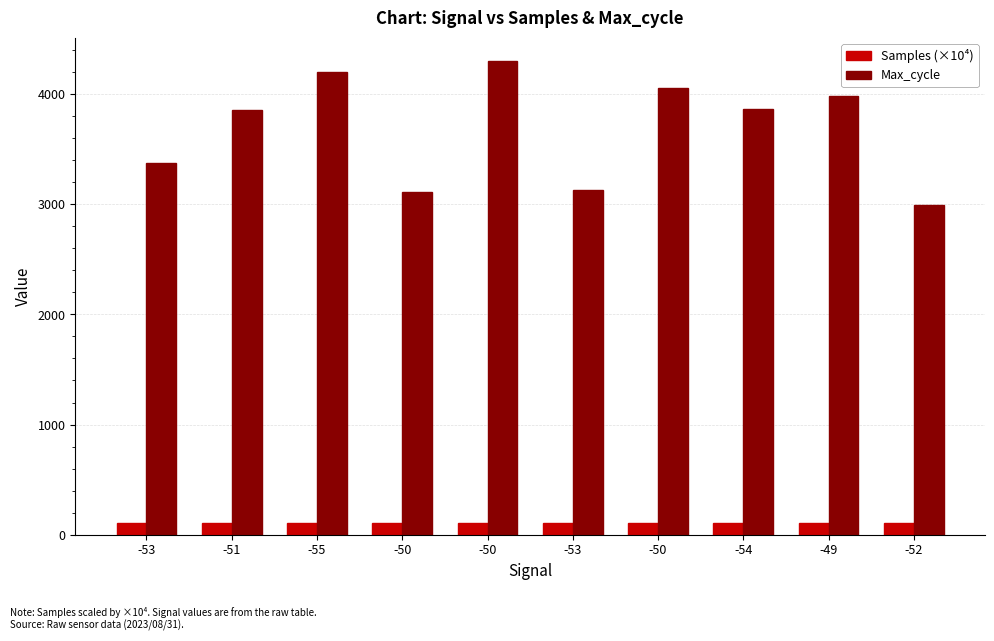

Rank the series by their average value, from highest to lowest.

Max_cycle, Samples (×10⁴)